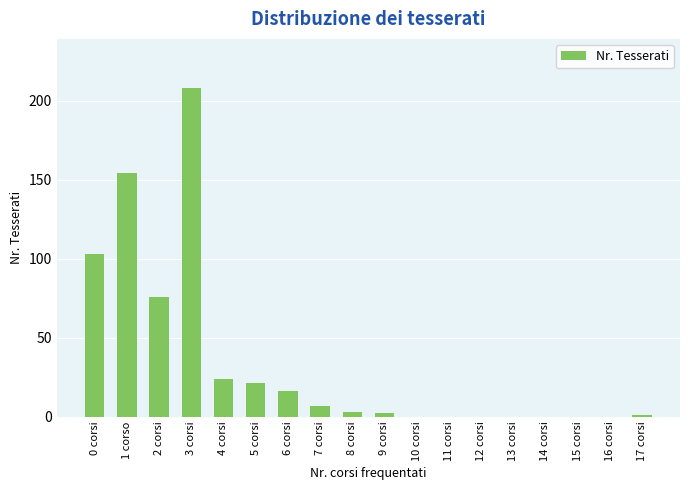

How many categories are shown in the chart?

18